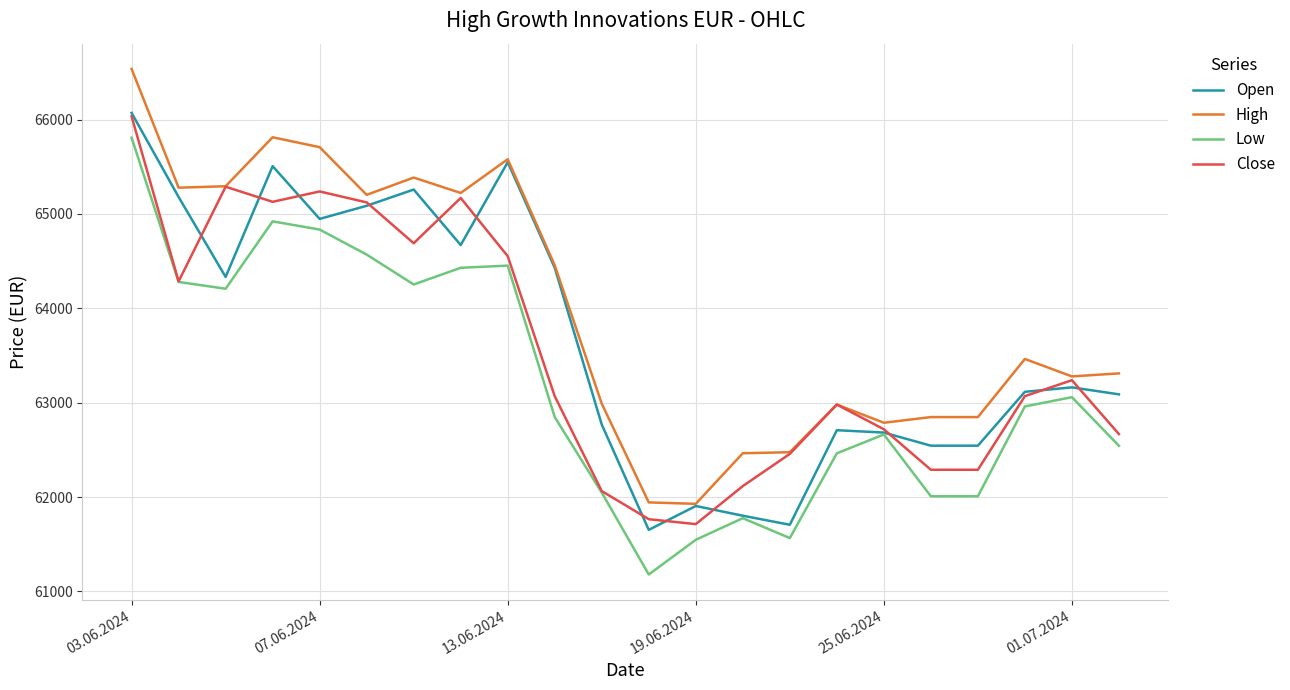

What is the maximum value shown in the chart?

66537